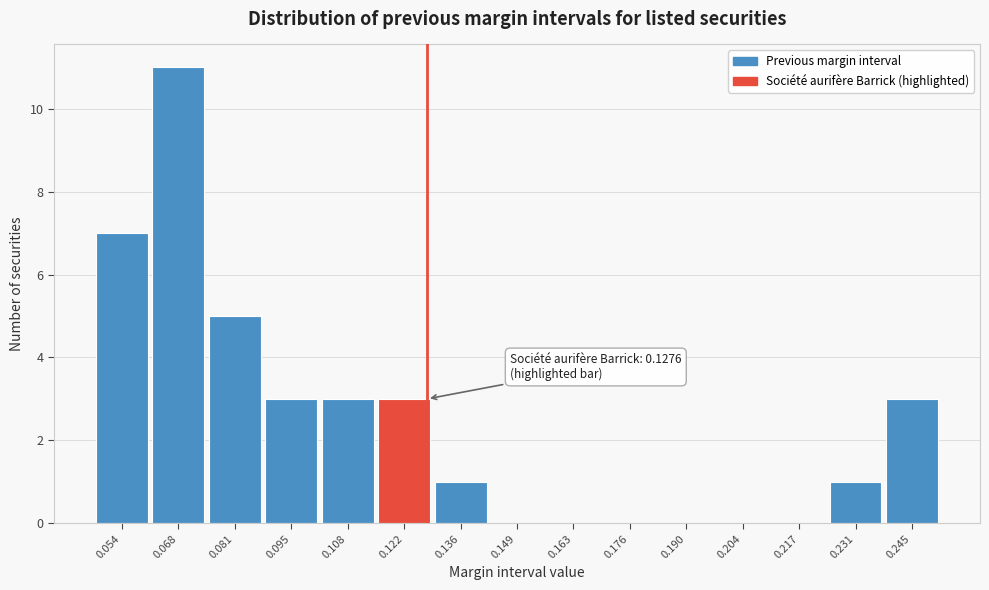

Over which range of the x-axis is the bar tallest?

0.060 to 0.074